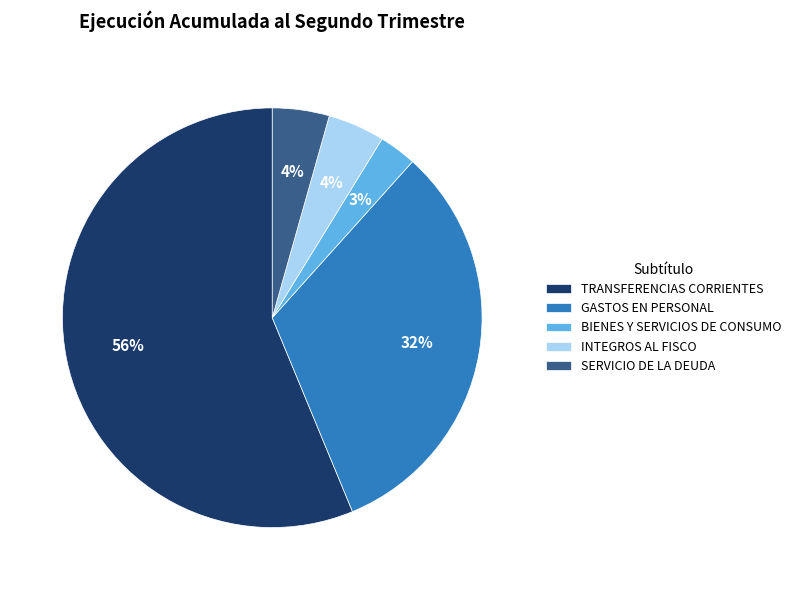

What percentage is the BIENES Y SERVICIOS DE CONSUMO slice, to the nearest percent?

3%